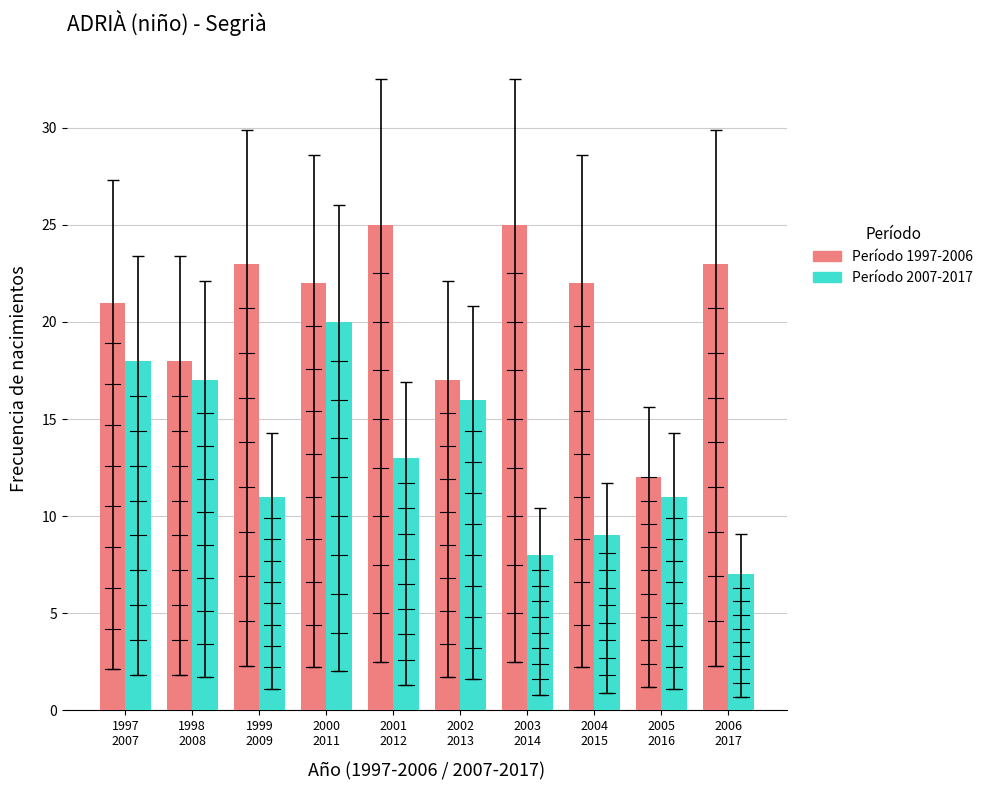

How many bars are there in total?

20